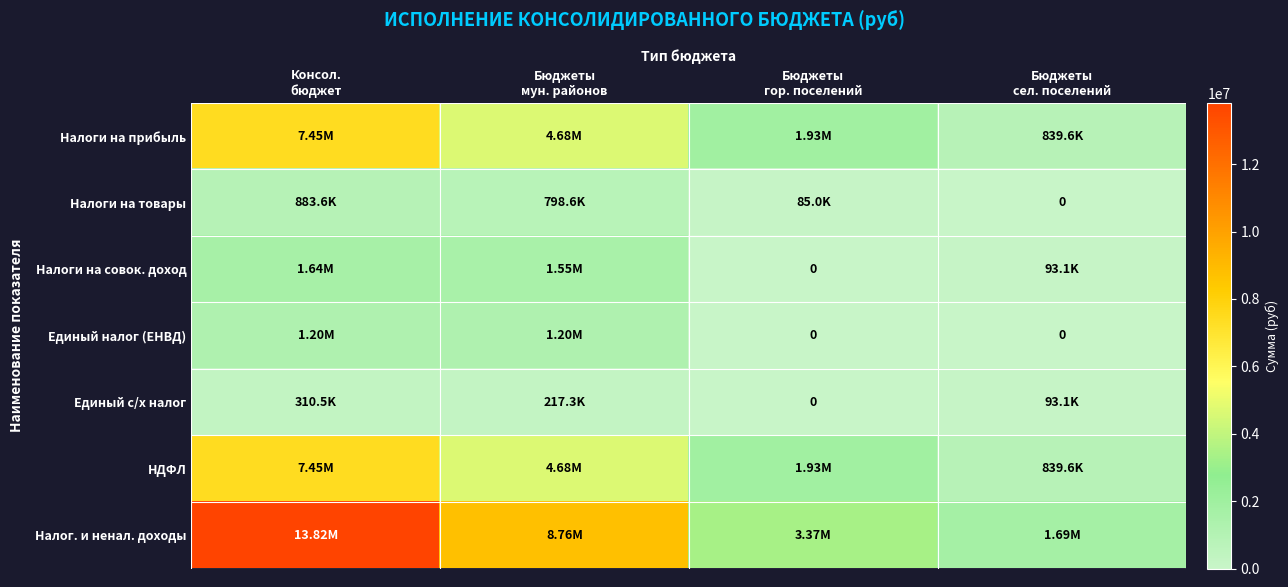

Is it true that Налоги на прибыль equals 1927403.3 at Бюджеты гор. поселений?

True